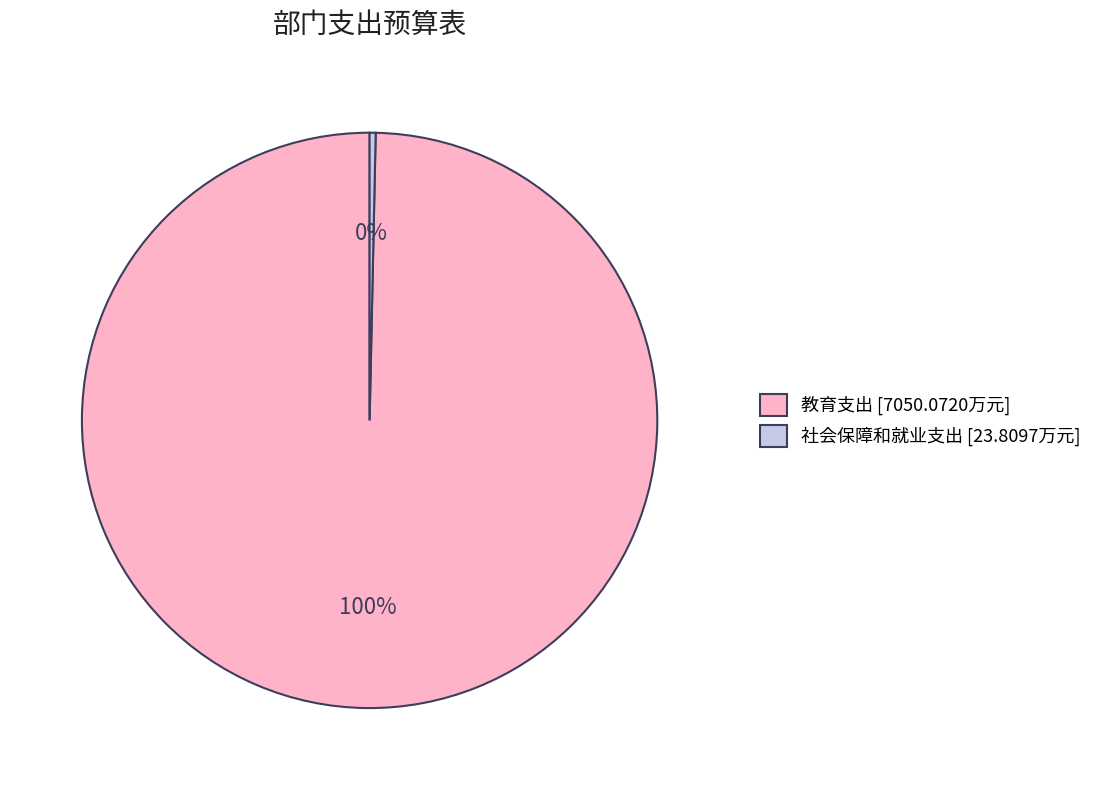

Which slice is the smallest?

社会保障和就业支出